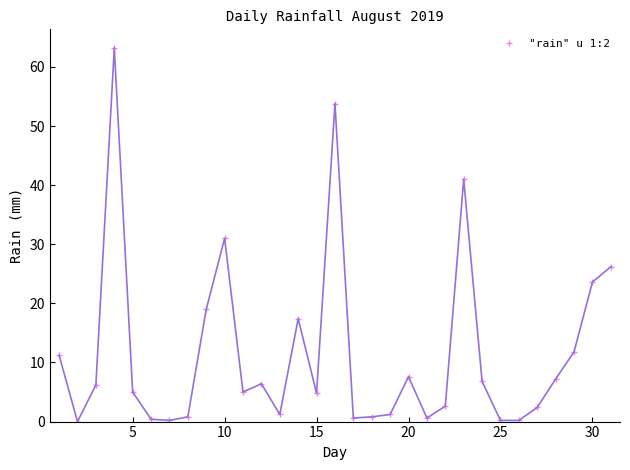

True or false: there are more than 0 points higher than both neighbors.

True